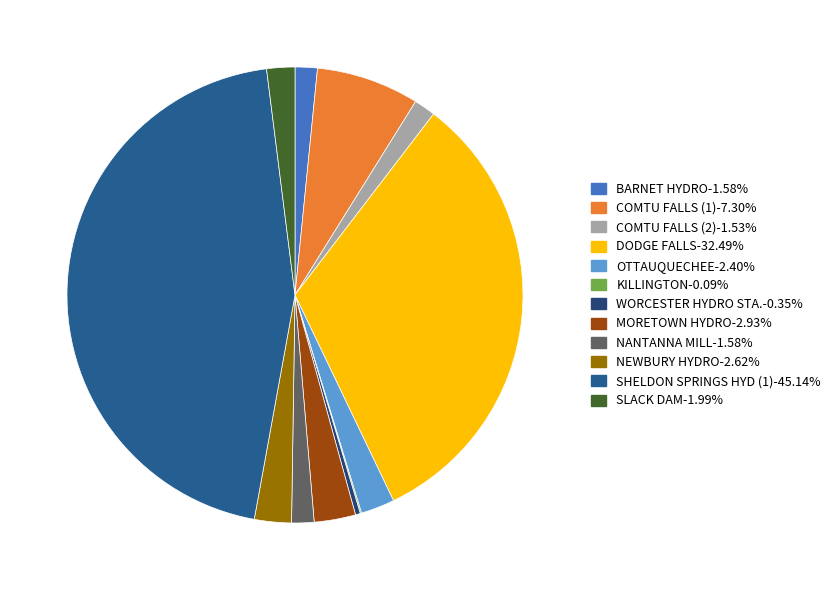

Is there any slice that represents more than half of the pie?

No